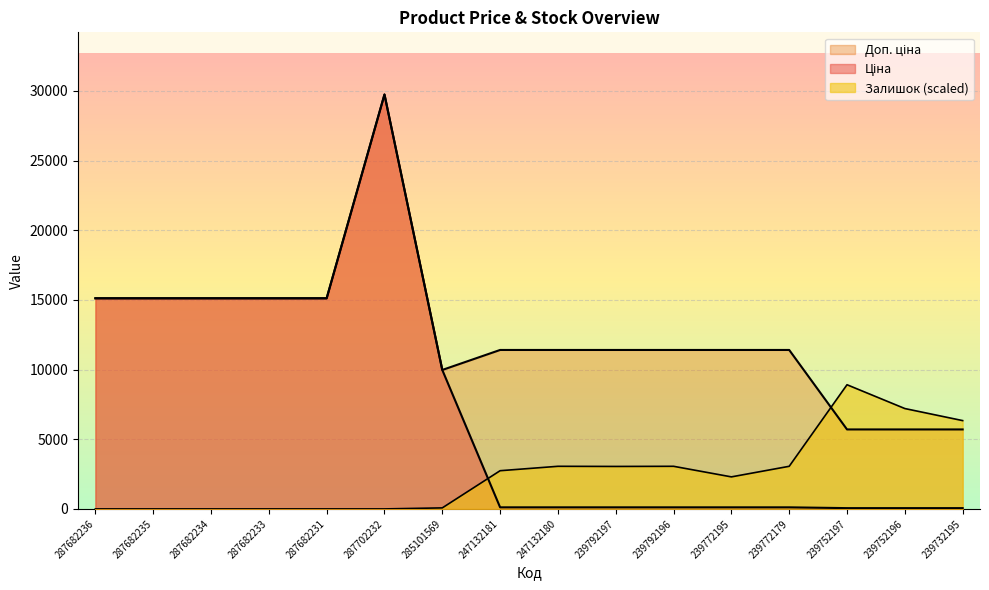

What is the sum of all Залишок values?

39800.1